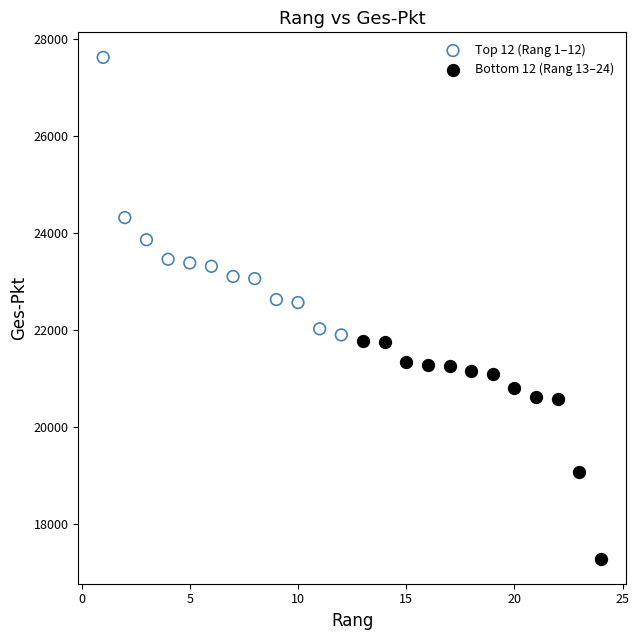

Which series reaches the maximum Y coordinate?

Top 12 (Rang 1–12)